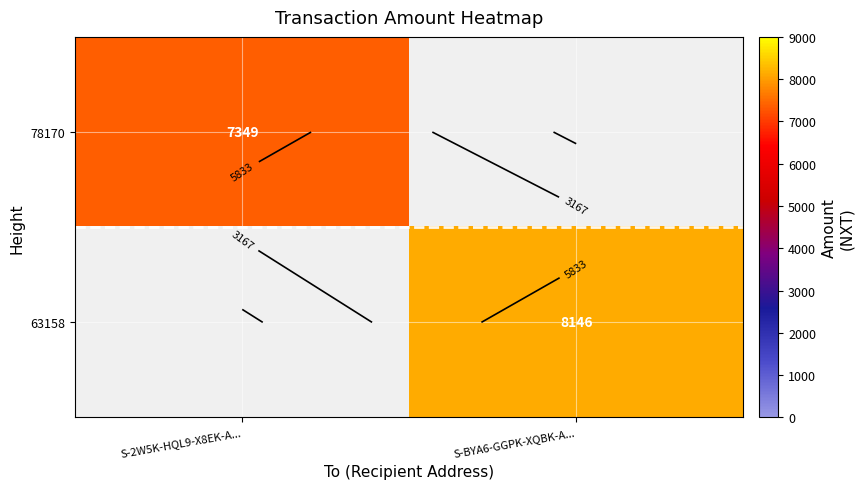

At S-2W5K-HQL9-X8EK-A..., list the series in order from largest to smallest.

78170, 63158